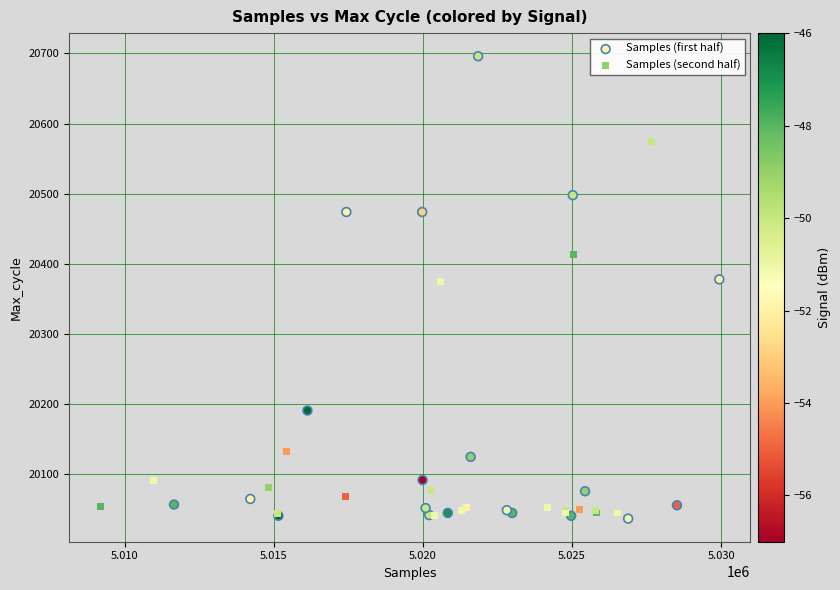

What are all the series names shown in the legend?

Samples (first half), Samples (second half)